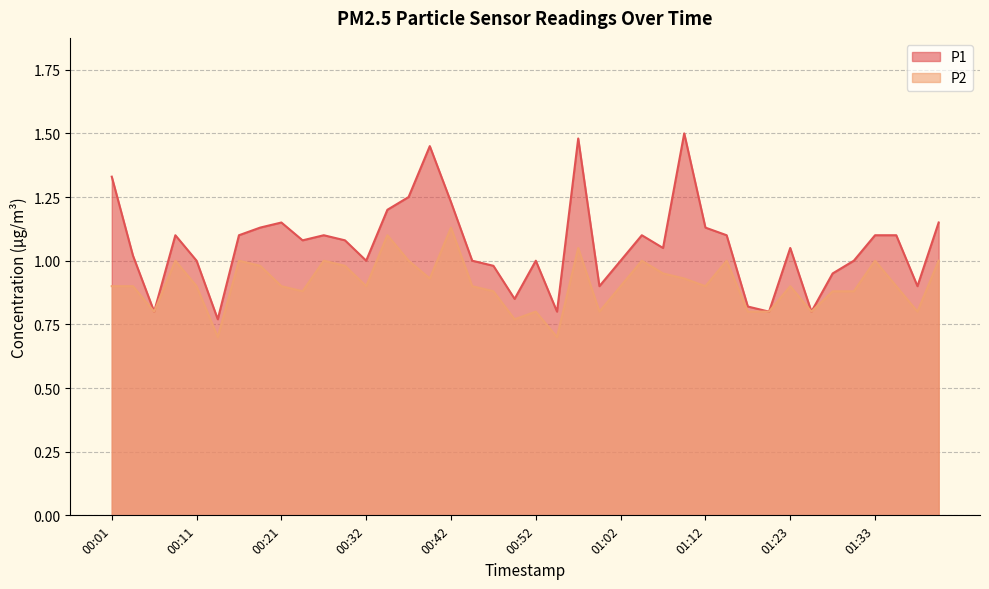

What is the total value across all series at 01:30?

1.9